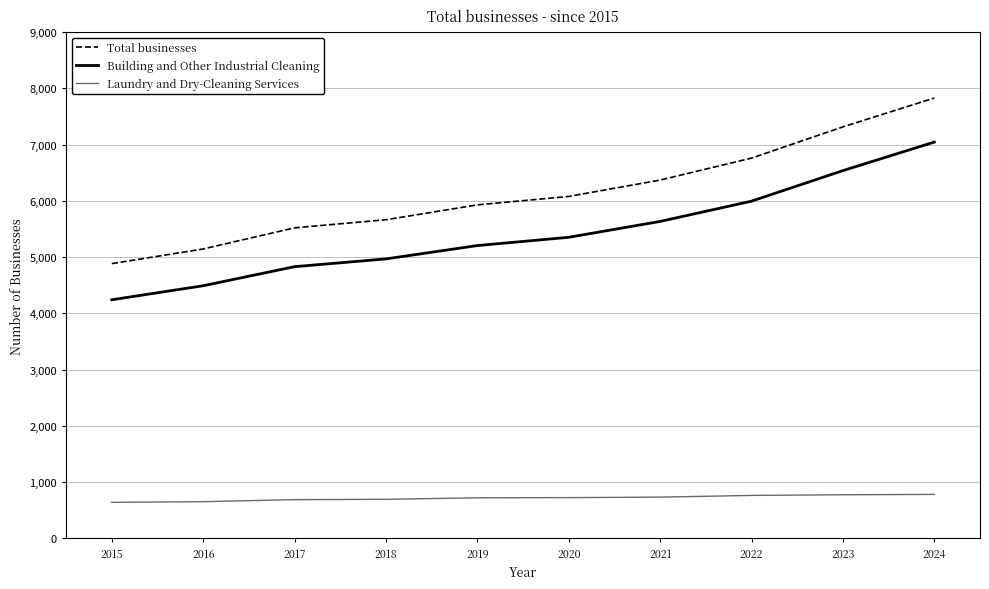

True or false: Total businesses and Laundry and Dry-Cleaning Services cross at least once.

False